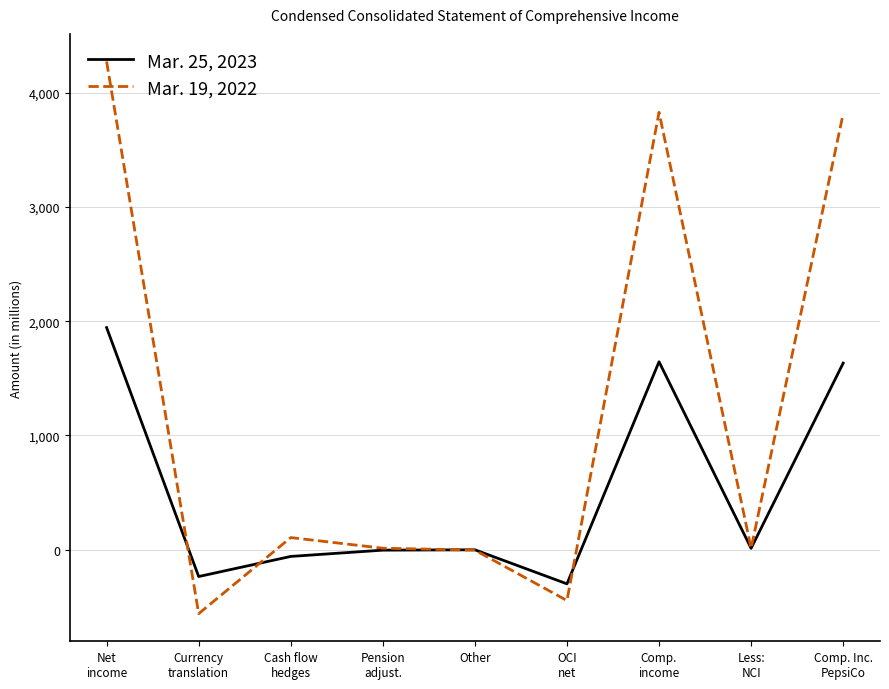

In Mar. 19, 2022, how many points are lower than both neighbors (excluding endpoints)?

3